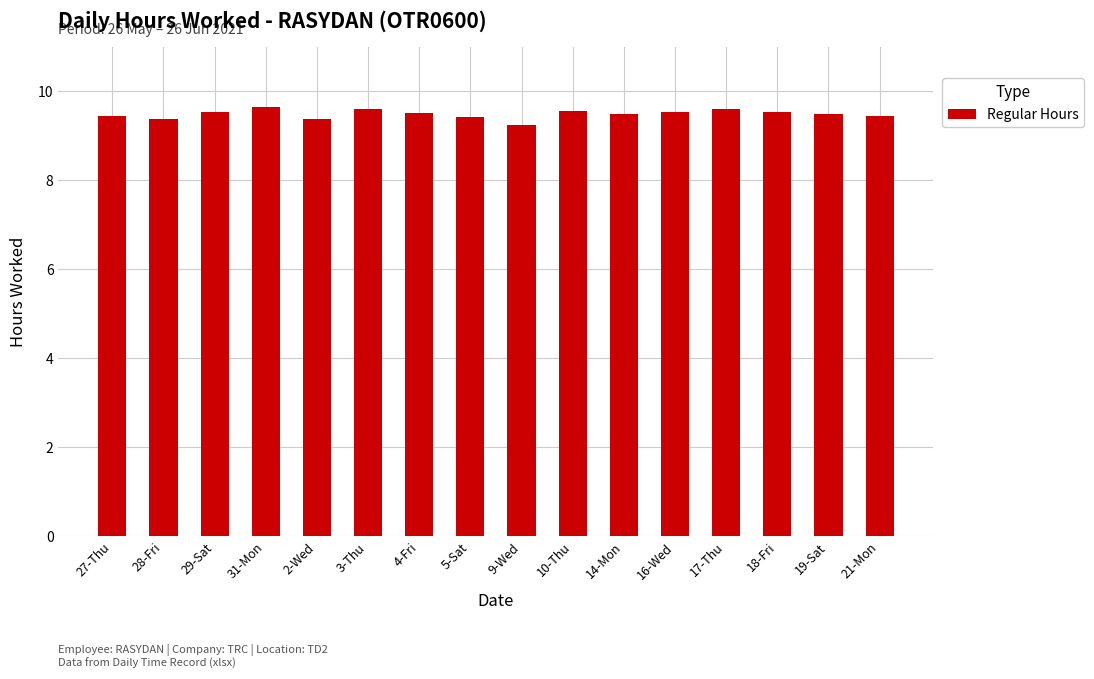

What is the greatest value displayed?

9.6